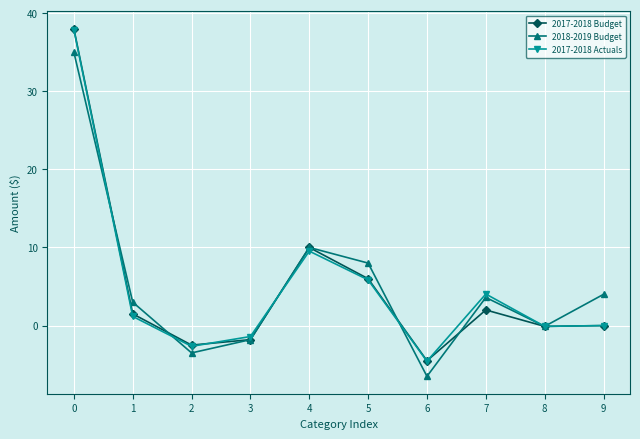

What is the value of the 2018-2019 Budget point at the 10th from the left?

4000.0